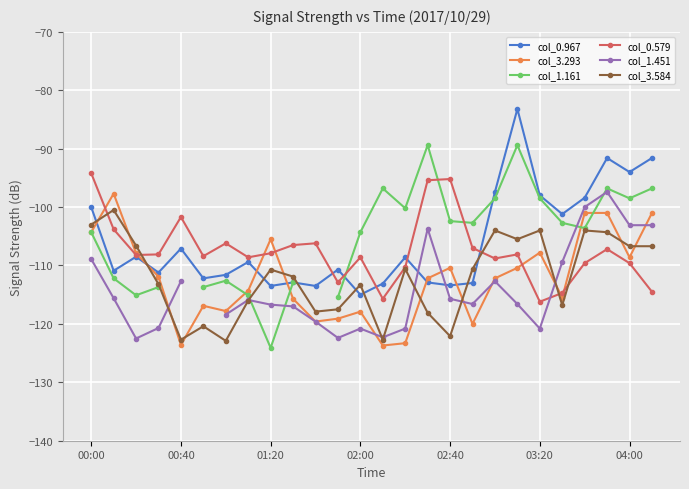

True or false: col_1.451 has more than 1 interior local peaks.

True